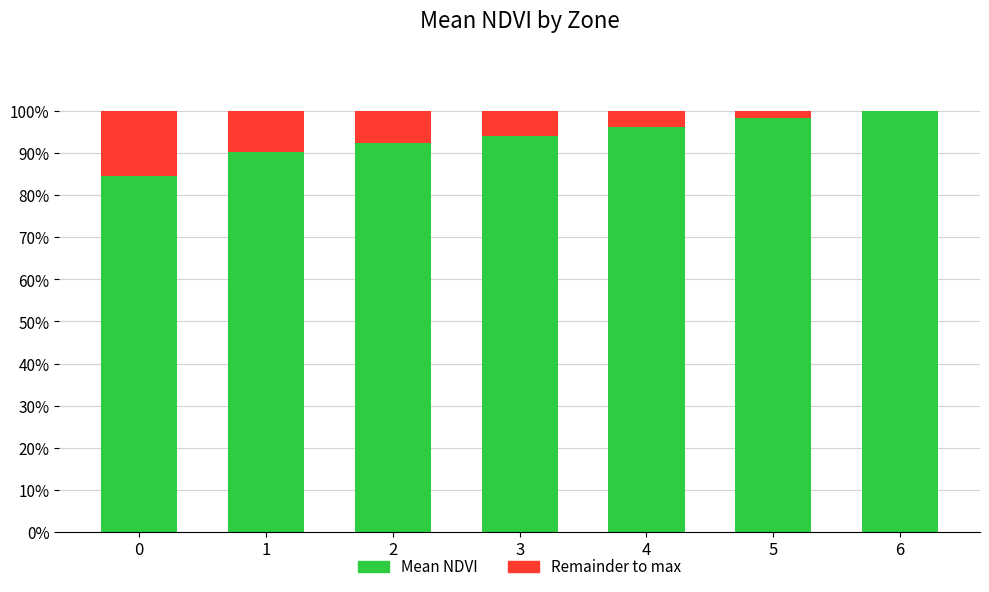

What are all the series names shown in the legend?

Mean NDVI, Remainder to max